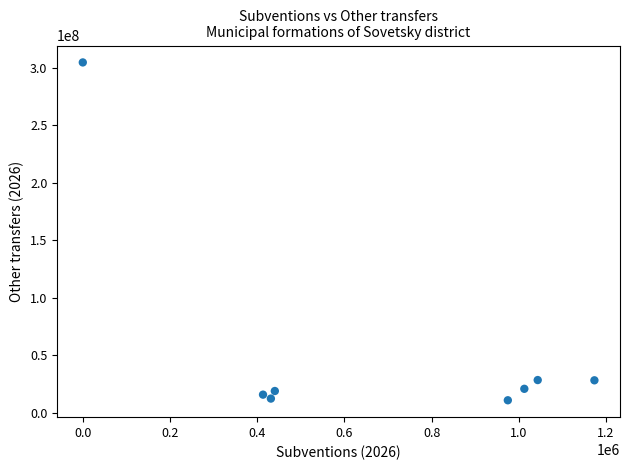

What is the range of X values (max minus min)?

1173407.9